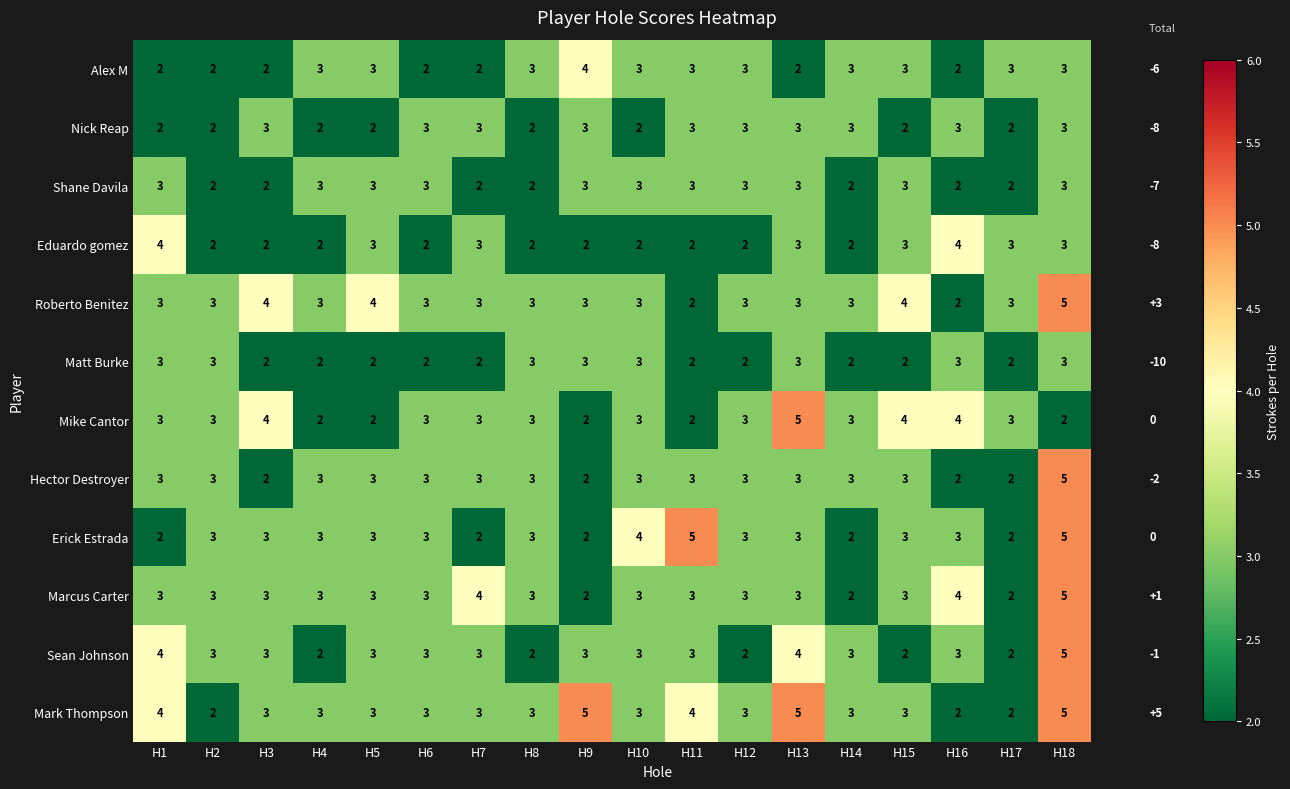

Which series has the largest total across all categories?

Mark Thompson